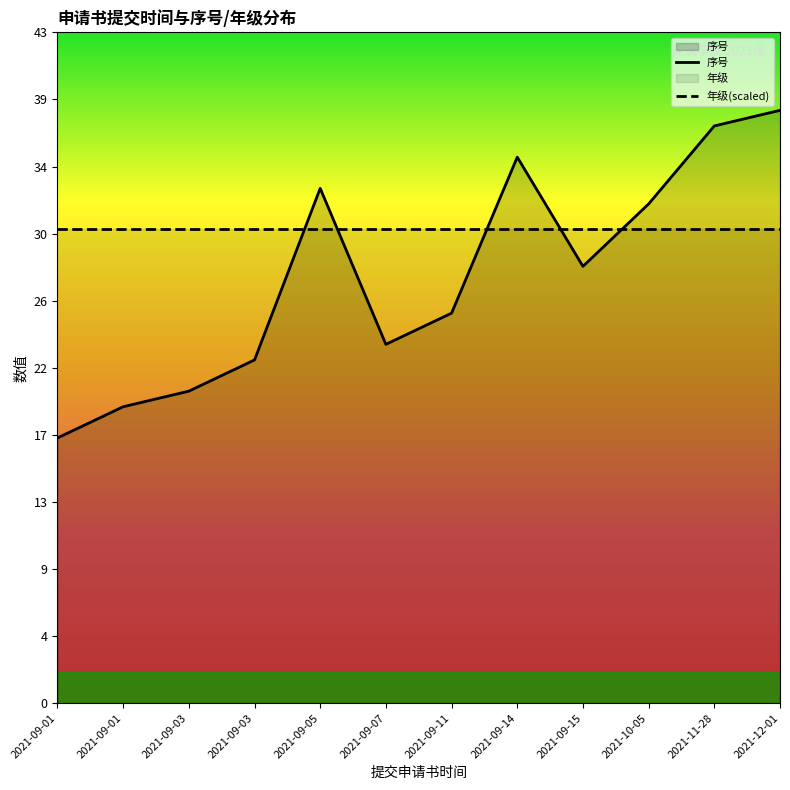

At how many categories does at least one series exceed 36?

2